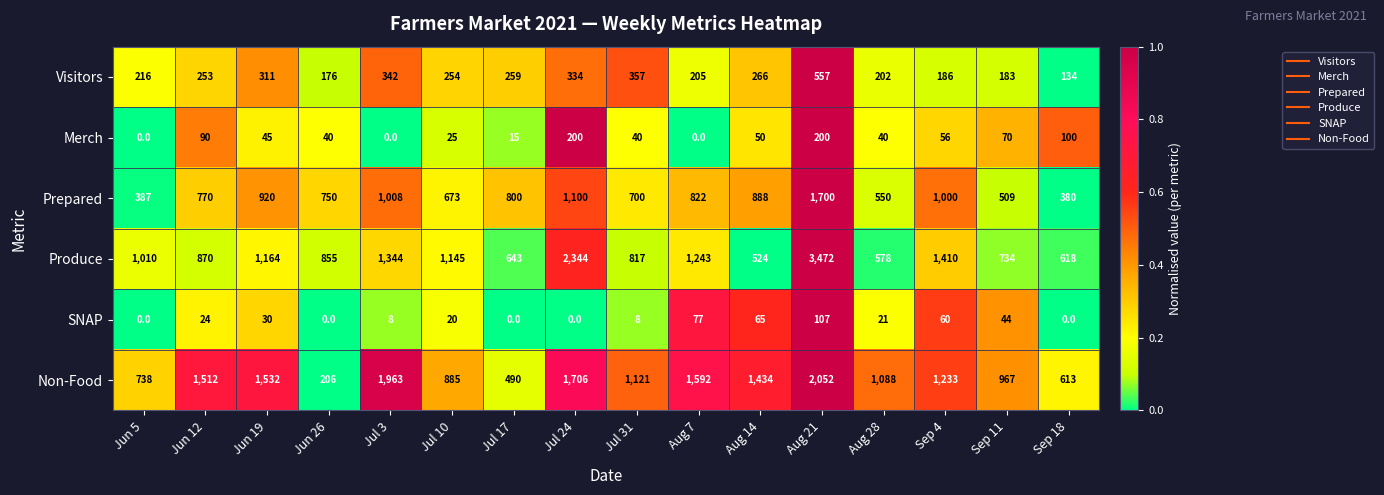

At which category does the chart reach its peak across all series?

Aug 21